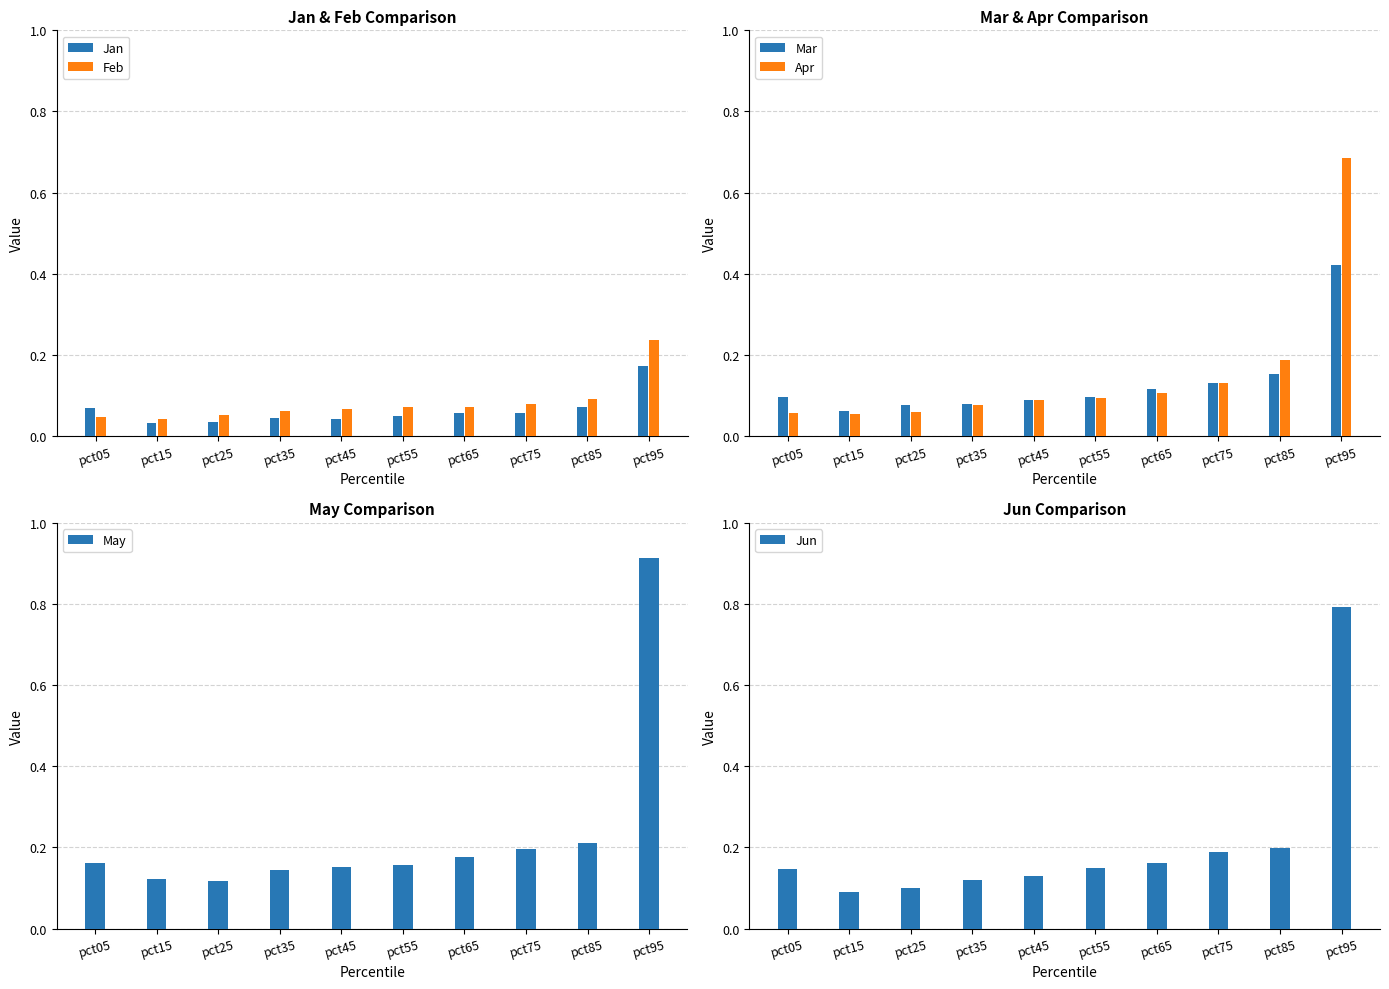

Which series changed the most between pct35 and pct55?

Jun